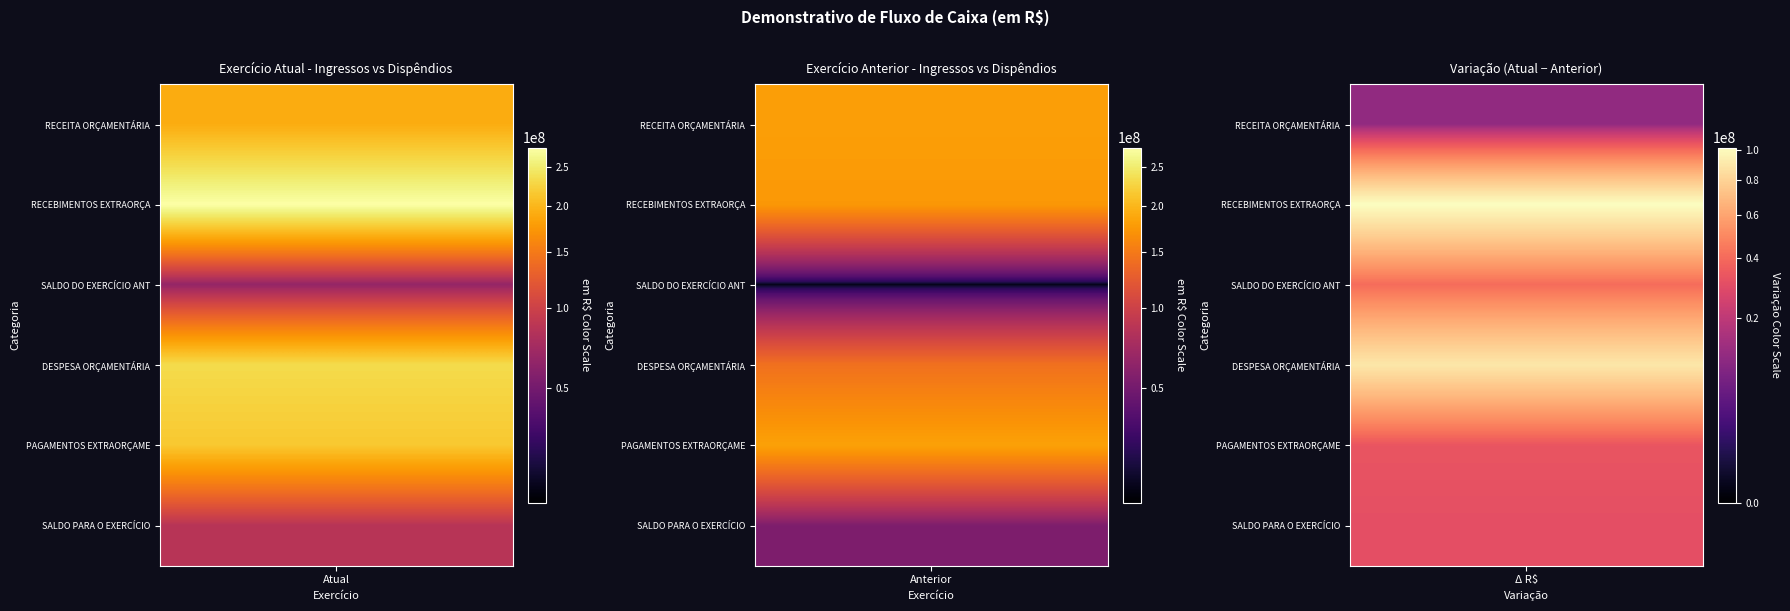

Which has a higher value, Exercício Anterior or Exercício Atual?

Exercício Atual